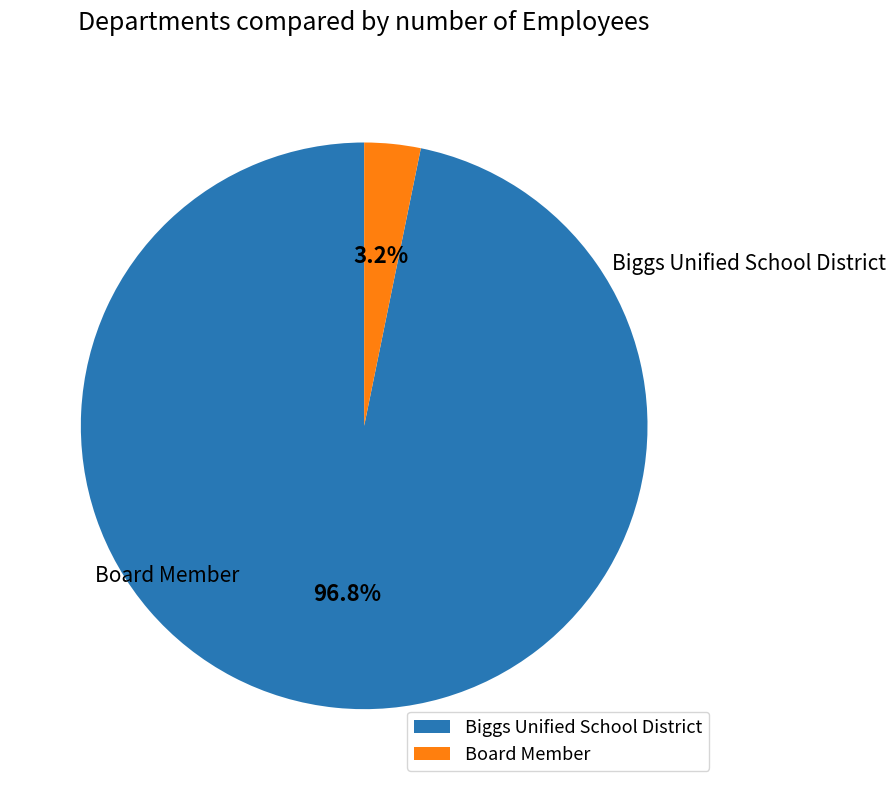

To the nearest percent, what is the difference between the largest and smallest slice percentages?

94%